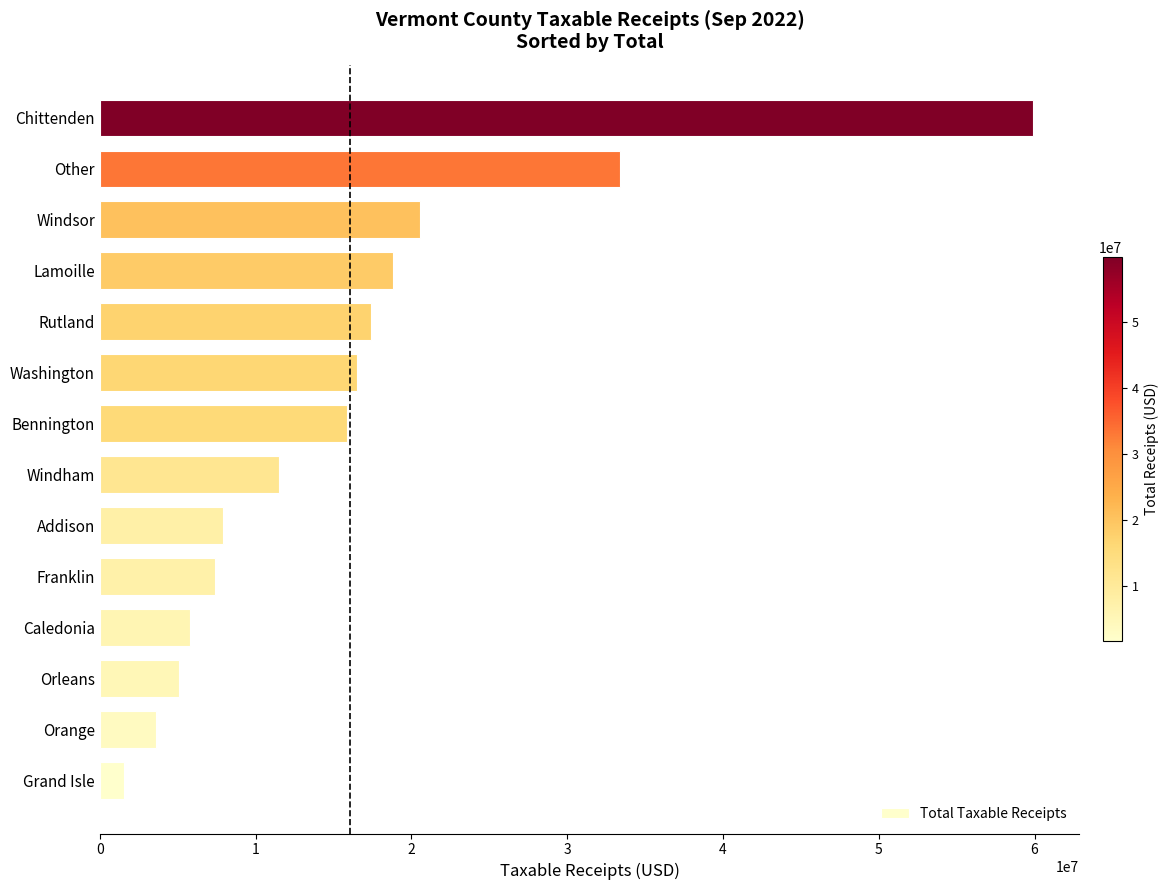

The value at Caledonia is 9220568.4. True or false?

False